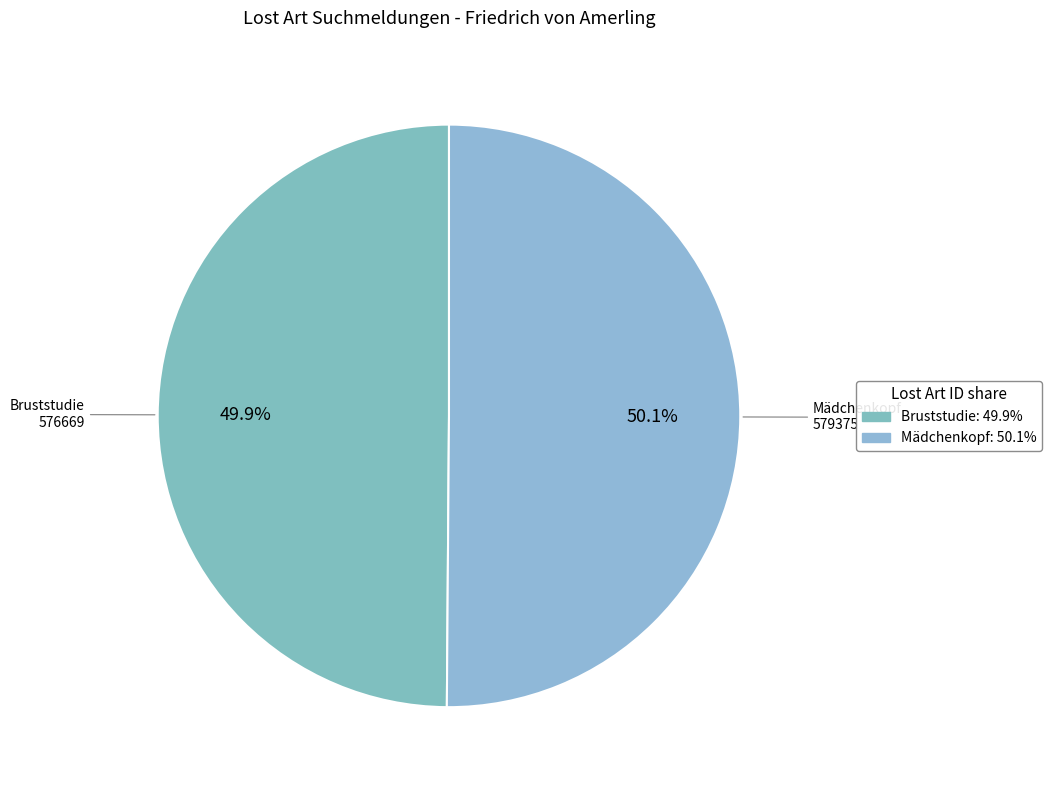

Is there any slice that represents more than half of the pie?

Yes